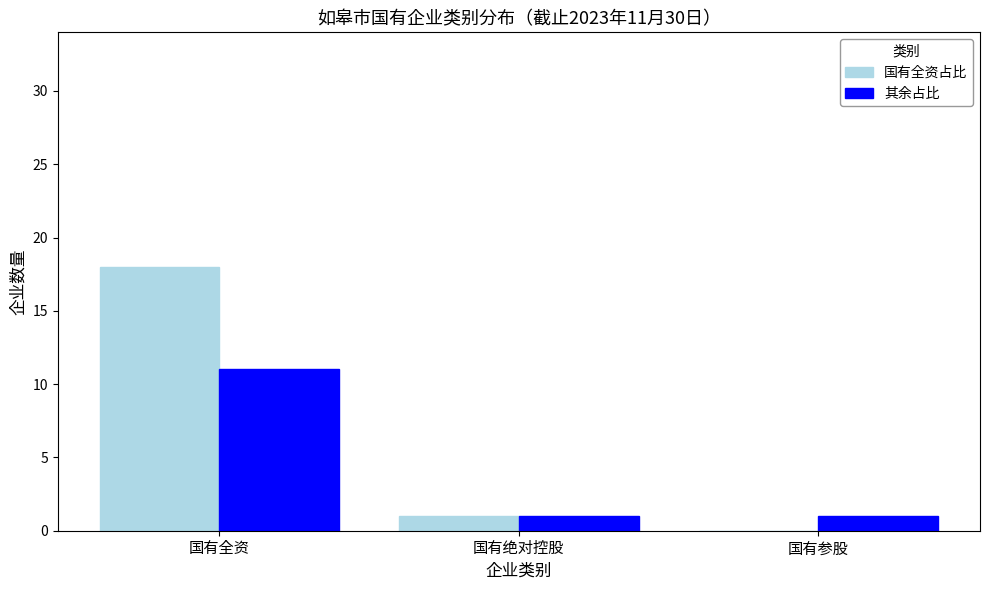

At which label is 国有全资占比 closest to 9?

国有绝对控股